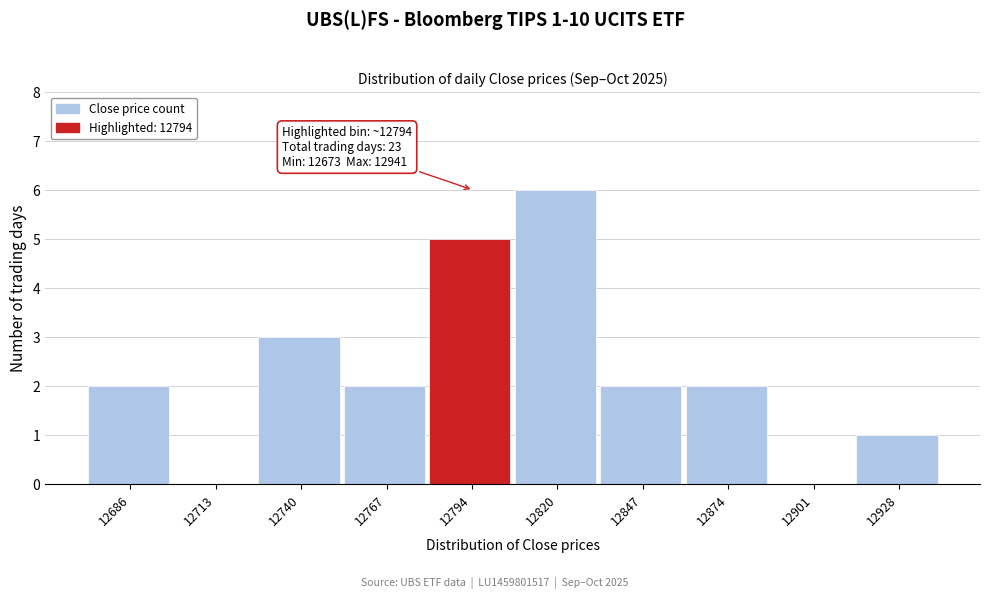

Over which range of the x-axis is the bar tallest?

12805 to 12835